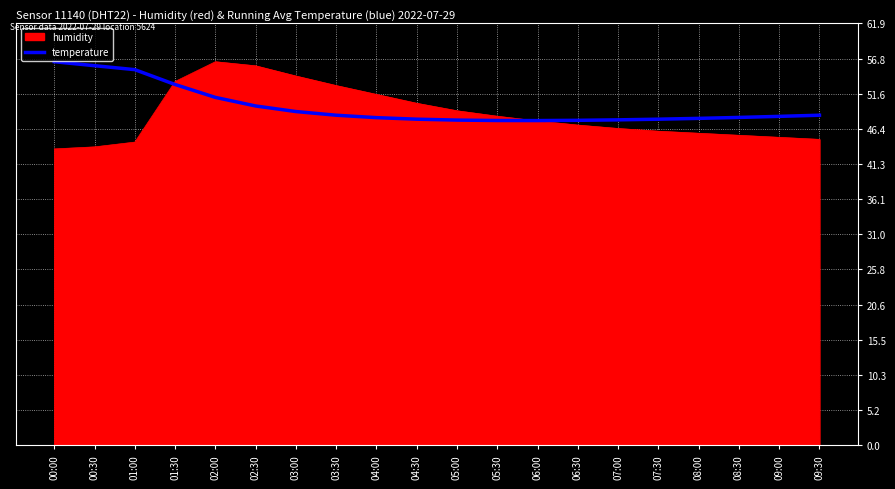

What position from the right is 04:30?

11